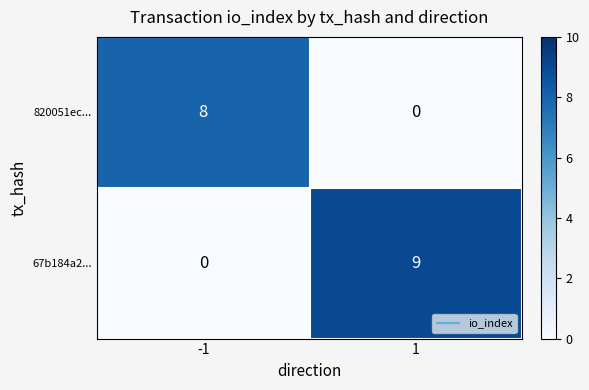

Read the 820051ec... value at -1.

8